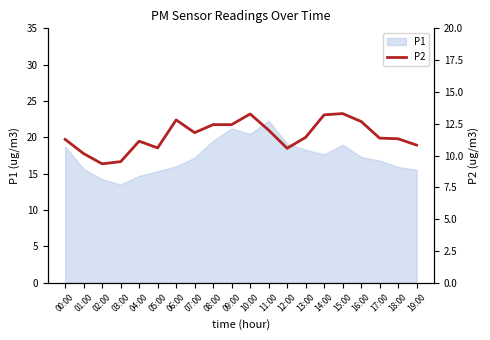

What is the maximum value for P1?

22.3